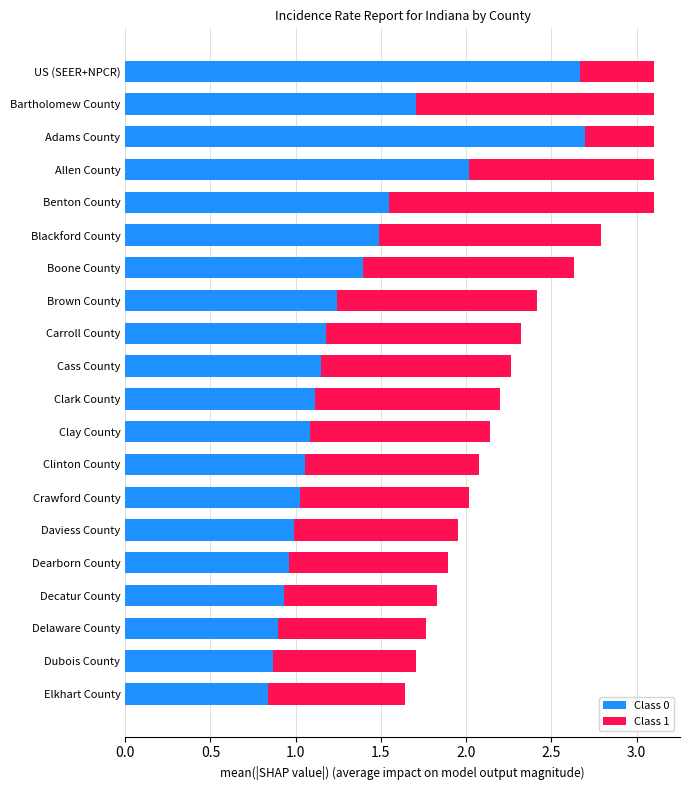

What is the maximum value for Class 0?

2.7